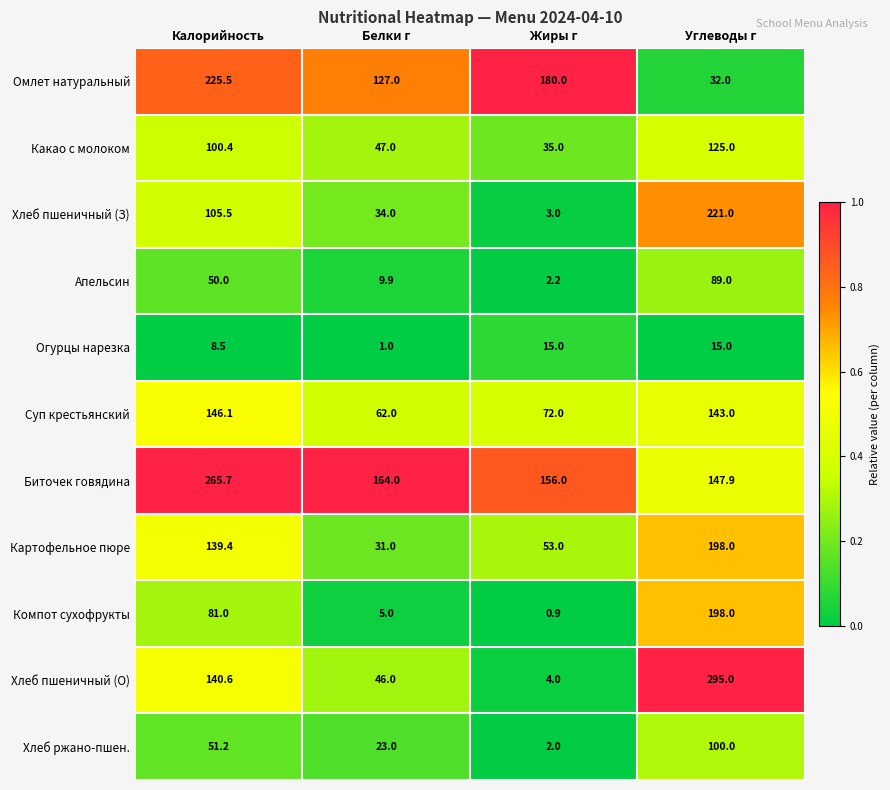

At how many categories does at least one series exceed 43?

4